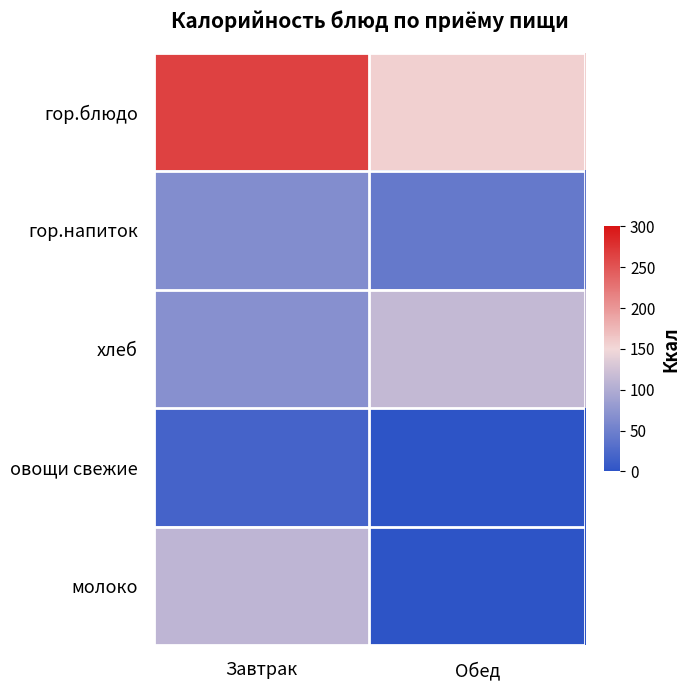

Which category has the highest value across all series?

Завтрак